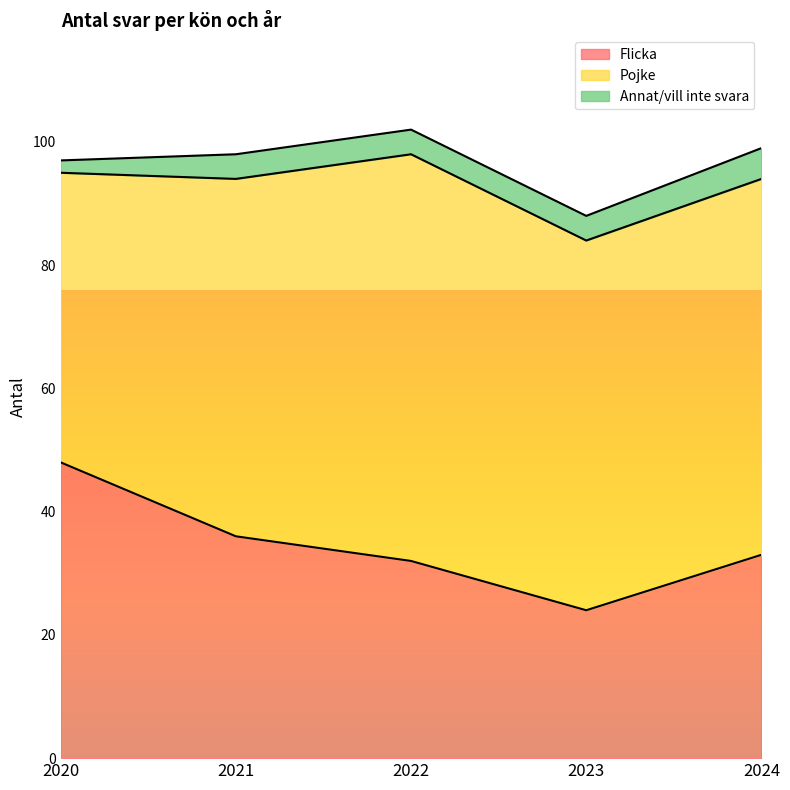

How many interior local valleys does the Pojke series have?

1